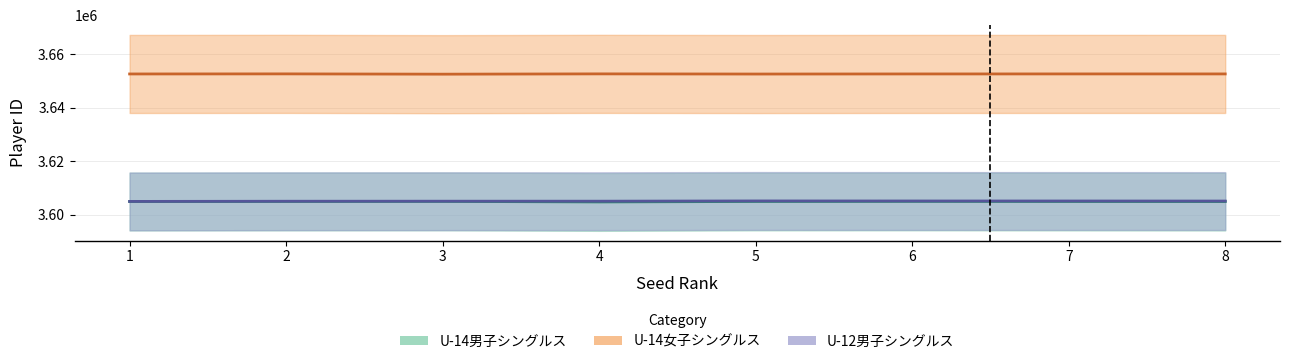

Where is the first local maximum for U-14女子シングルス?

2